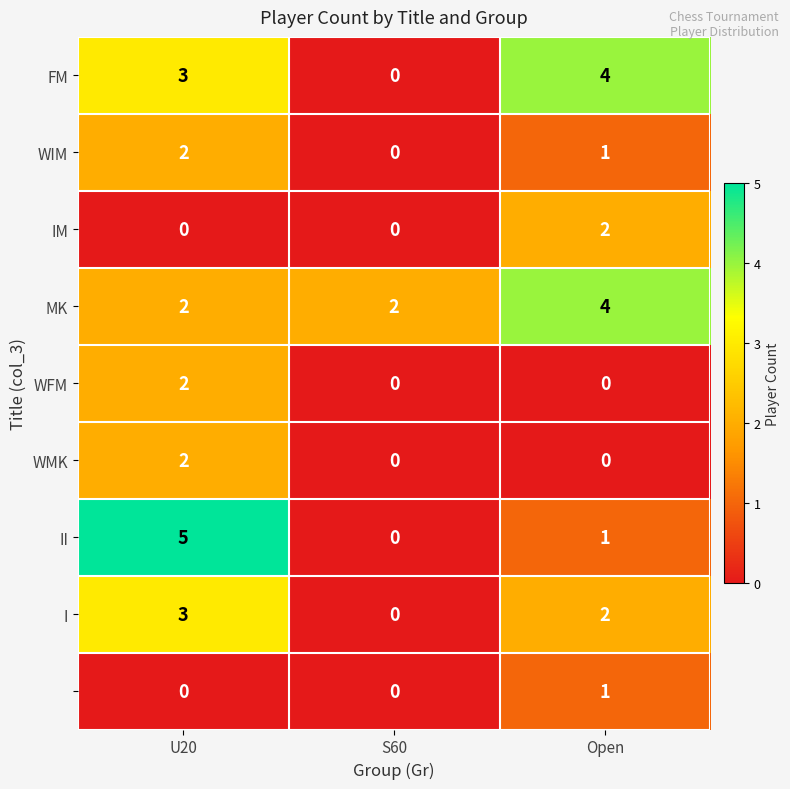

What is the difference between the highest and lowest values at U20?

5